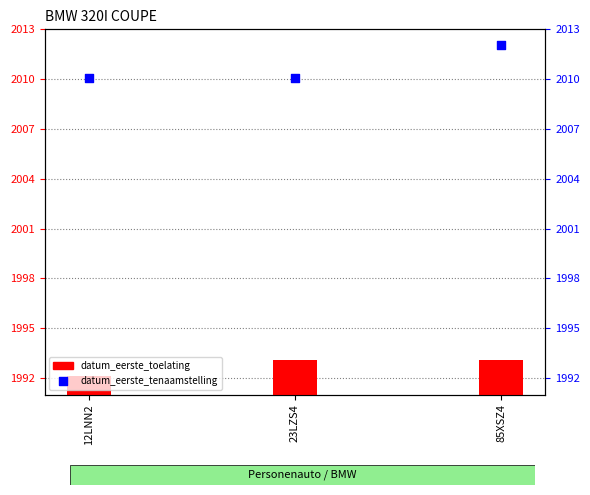

Which series has the largest Y range (max minus min)?

datum_eerste_tenaamstelling_in_nederland